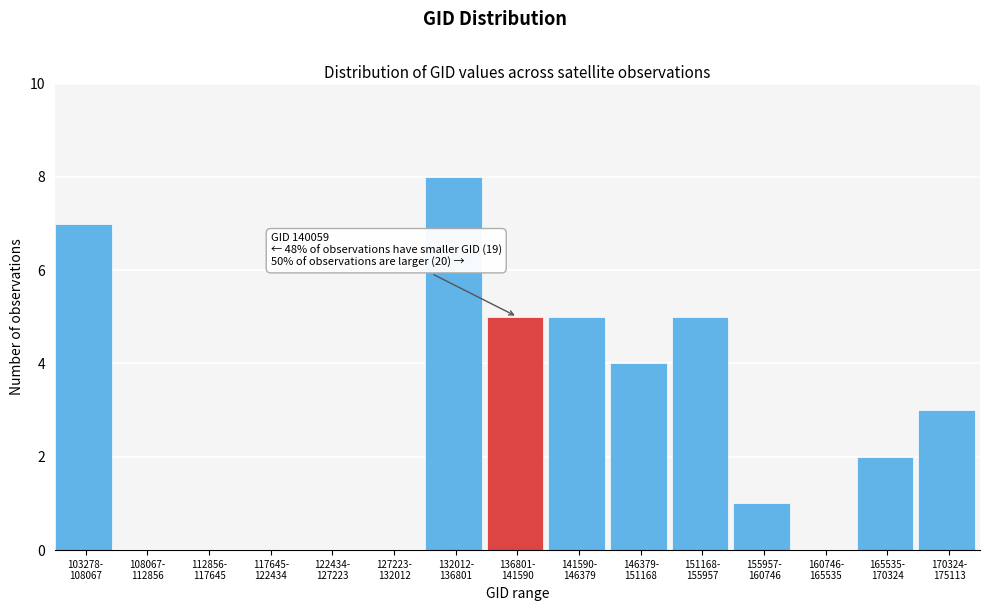

What is the sum of all values?

40